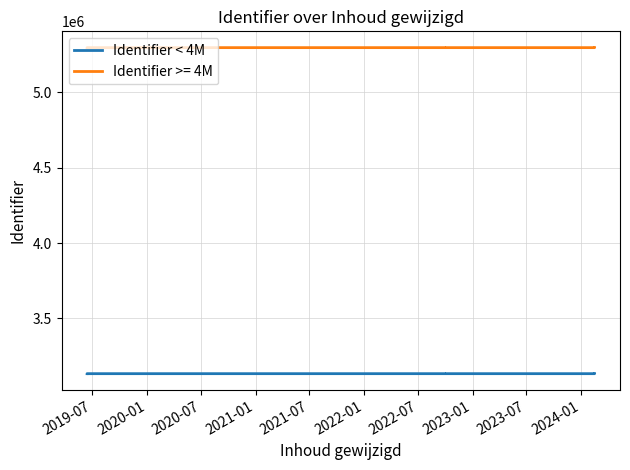

What is the label of the 1st point from the right?

2024-01